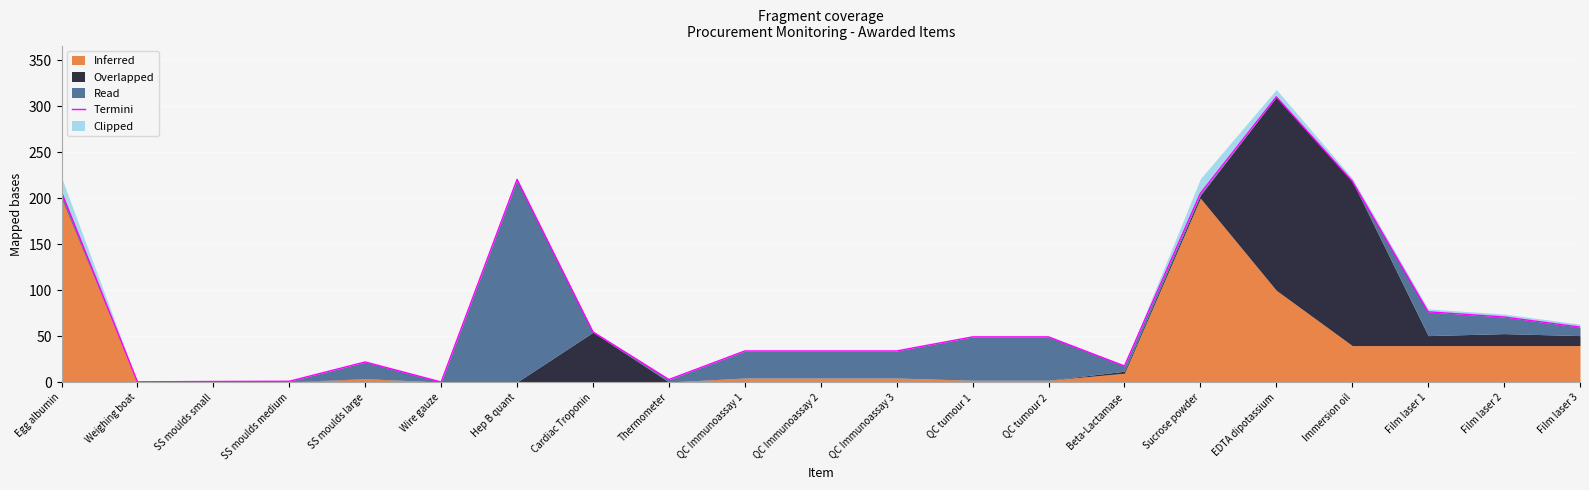

Reading left to right, extract all data points from this chart.

Egg albumin=206.6	Weighing boat=0.6	SS moulds small=1.0	SS moulds medium=1.3	SS moulds large=22.2	Wire gauze=0.5	Hep B quant=220.4	Cardiac Troponin=54.8	Thermometer=3.2	QC Immunoassay 1=34.2	QC Immunoassay 2=34.2	QC Immunoassay 3=34.2	QC tumour 1=49.5	QC tumour 2=49.5	Beta-Lactamase=17.9	Sucrose powder=205.2	EDTA dipotassium=310.0	Immersion oil=218.6	Film laser 1=76.6	Film laser 2=71.0	Film laser 3=60.1